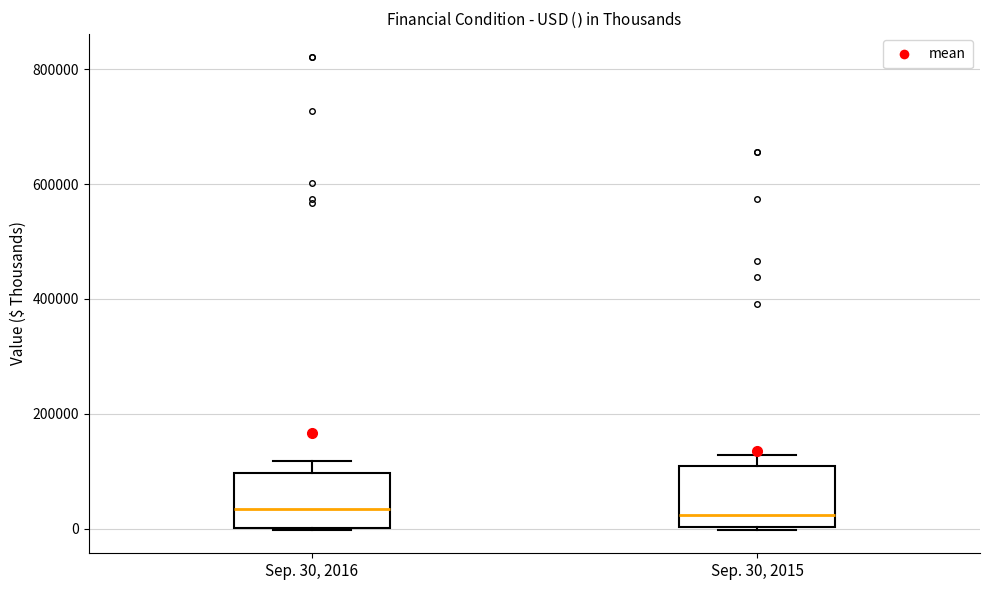

Reading left to right, transcribe this box plot: for each box, give where its median line is, the range the box spans, and where its two whiskers end, as read against the y-axis. The values are not printed on the chart, so give them approximately, as read against the axis.

Sep. 30, 2016: median 40000, box 0 to 100000, whiskers 0 to 120000
Sep. 30, 2015: median 20000, box 0 to 100000, whiskers 0 to 120000